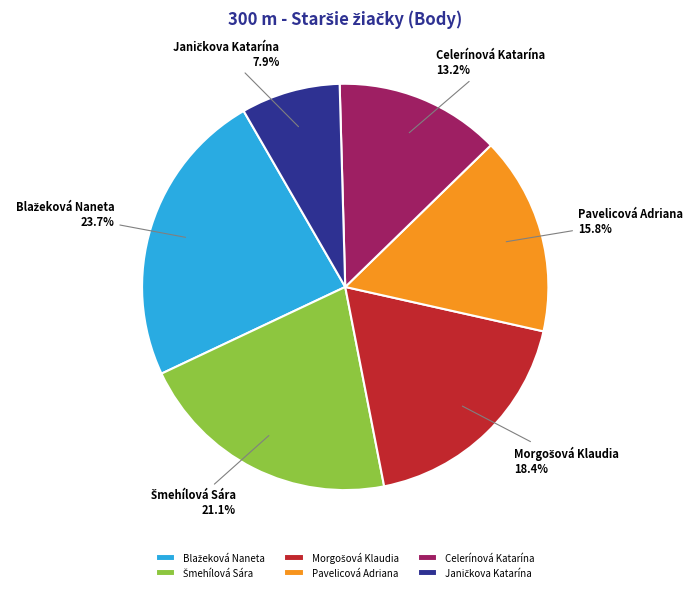

What percentage is NOT represented by Celerínová Katarína?

86.8%